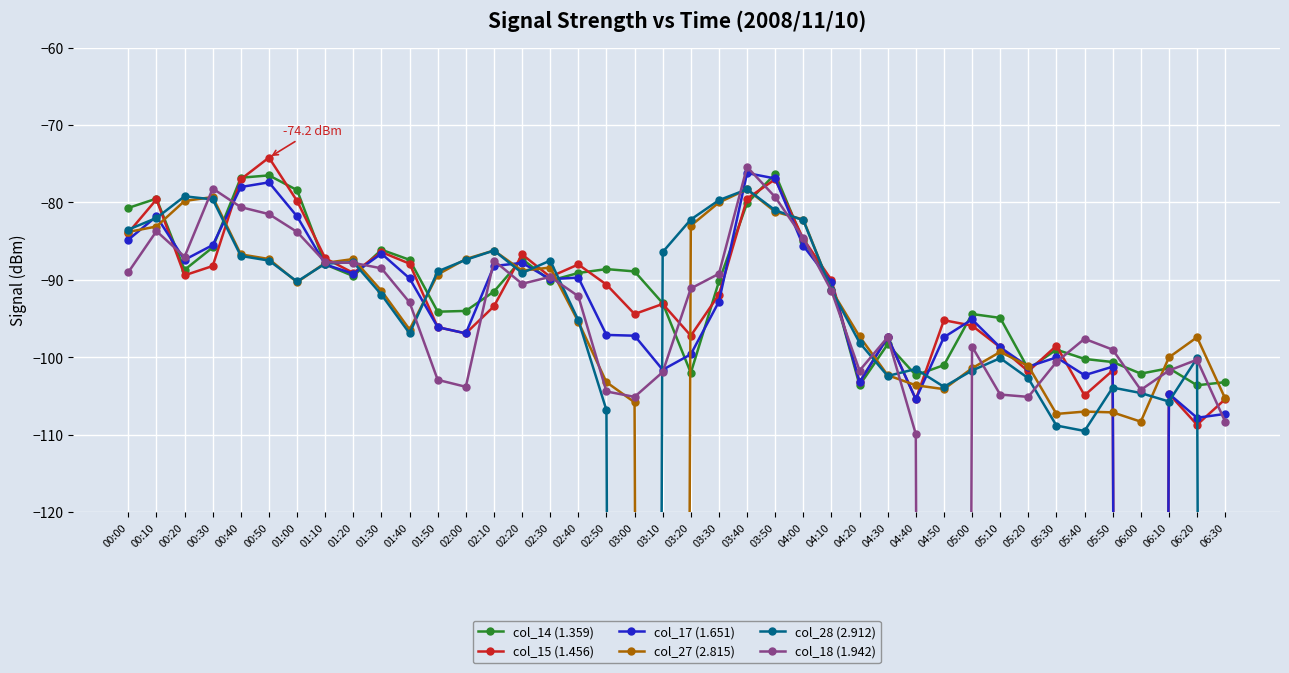

What is the sum of all col_17 (1.651) values?

-4616.9